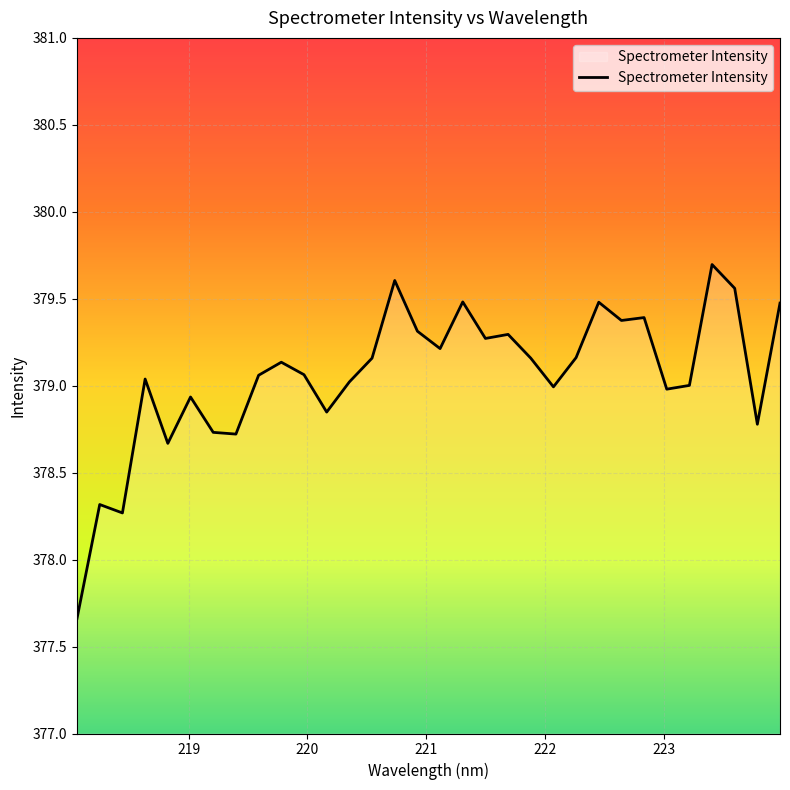

What is the smallest value displayed?

377.7